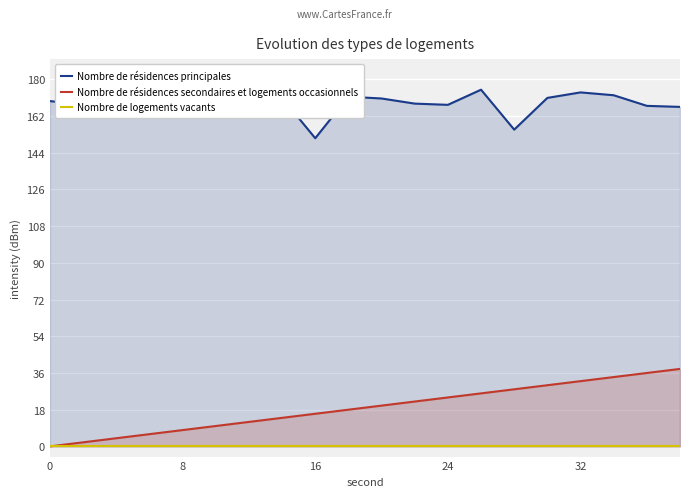

What is the difference between the second highest and second lowest values in the Nombre de résidences secondaires et logements occasionnels series?

34